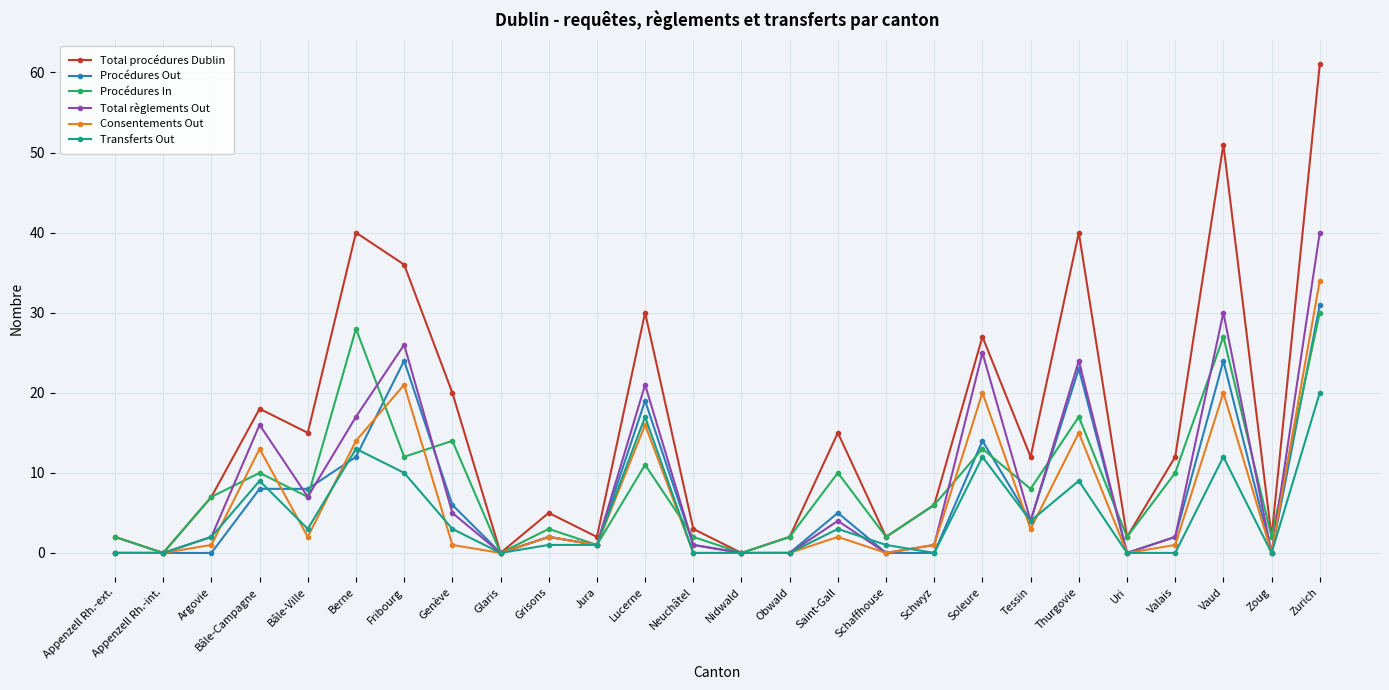

True or false: Total règlements Out has more than 2 interior local peaks.

True